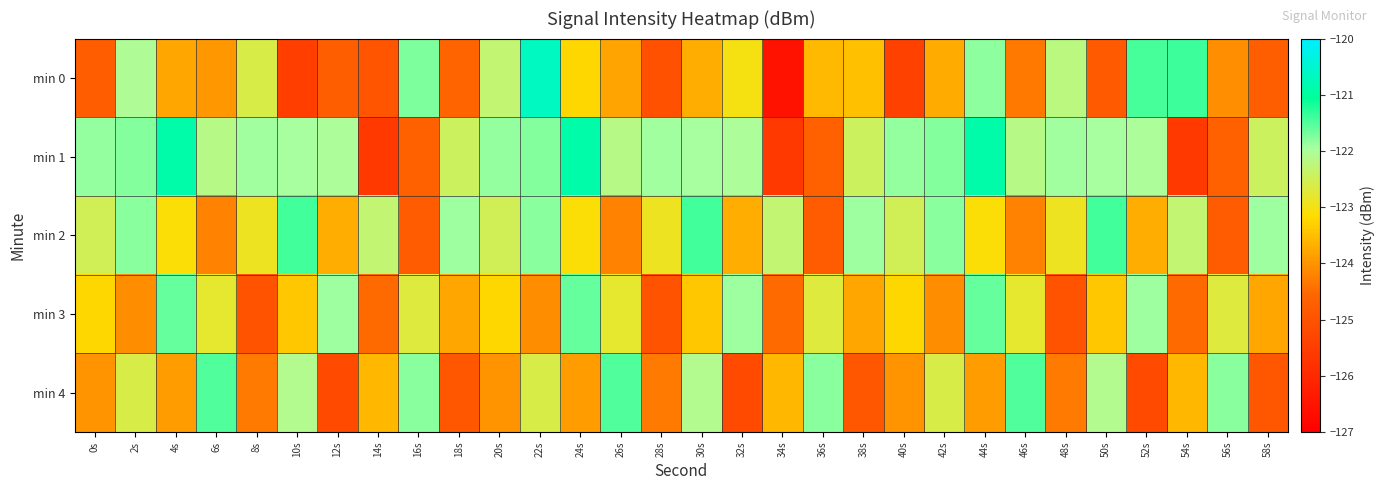

Between 48s and 4s, which is larger?

48s